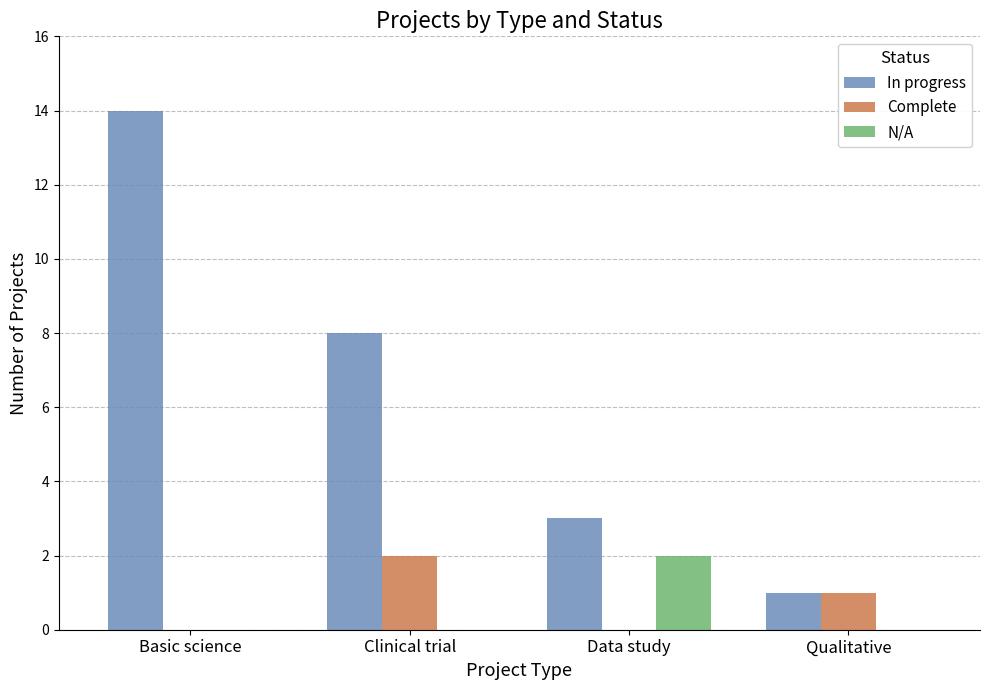

Which series has the largest total across all categories?

In progress